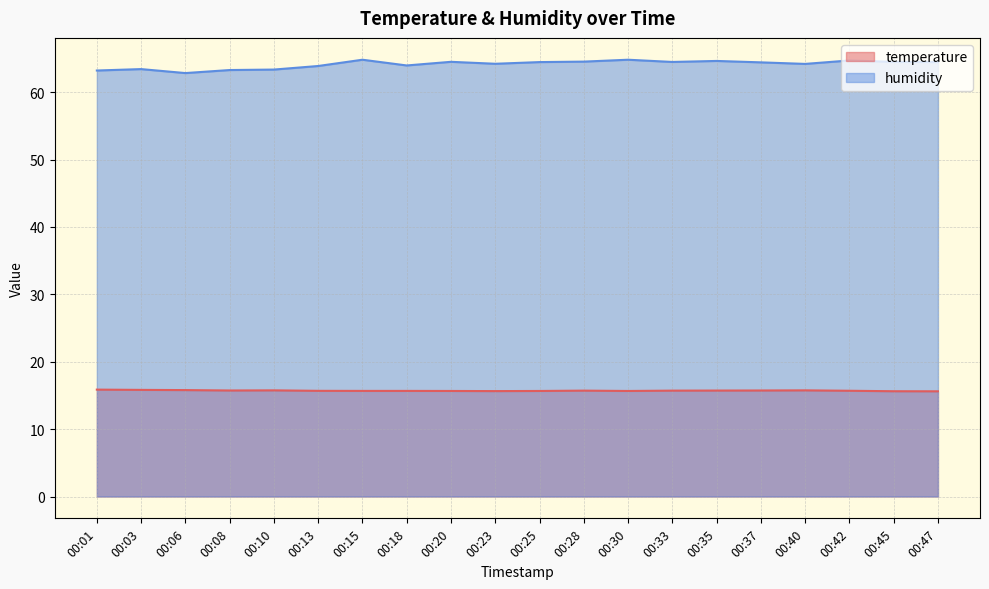

The temperature series shows 15.7 at 00:20. True or false?

True